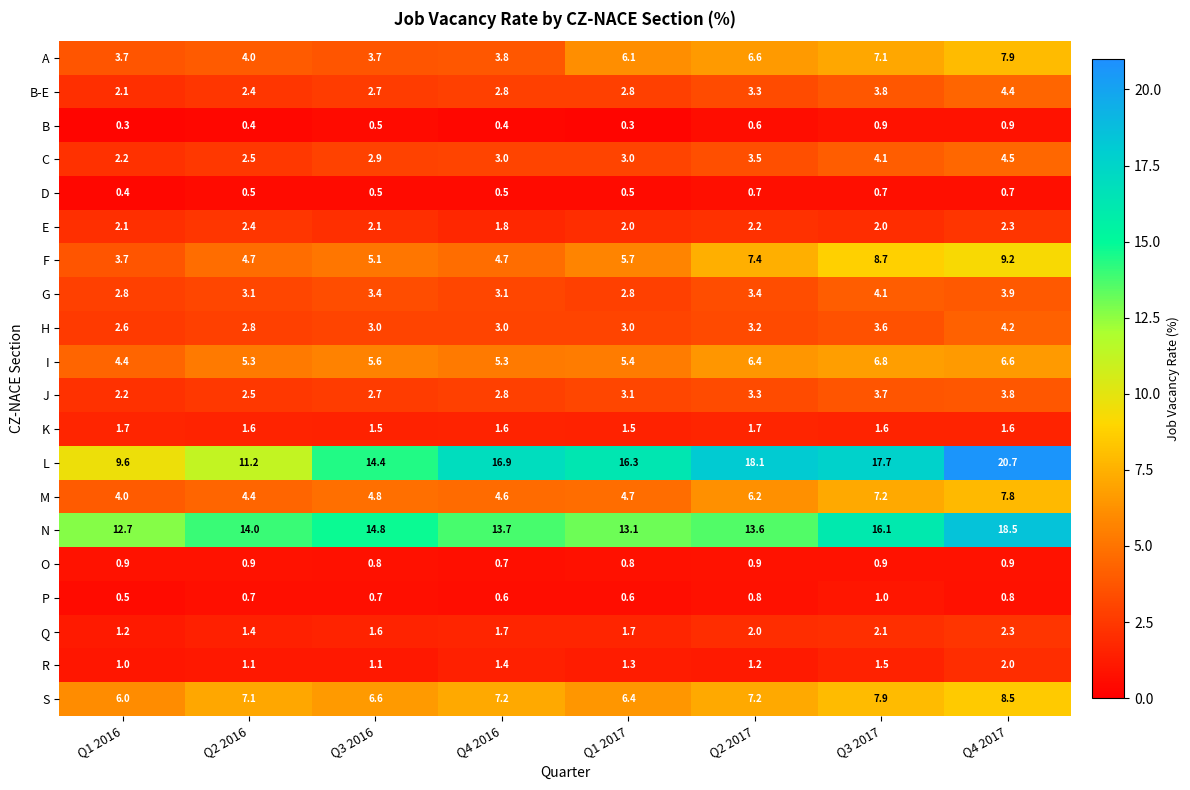

At how many categories does at least one series exceed 12?

8